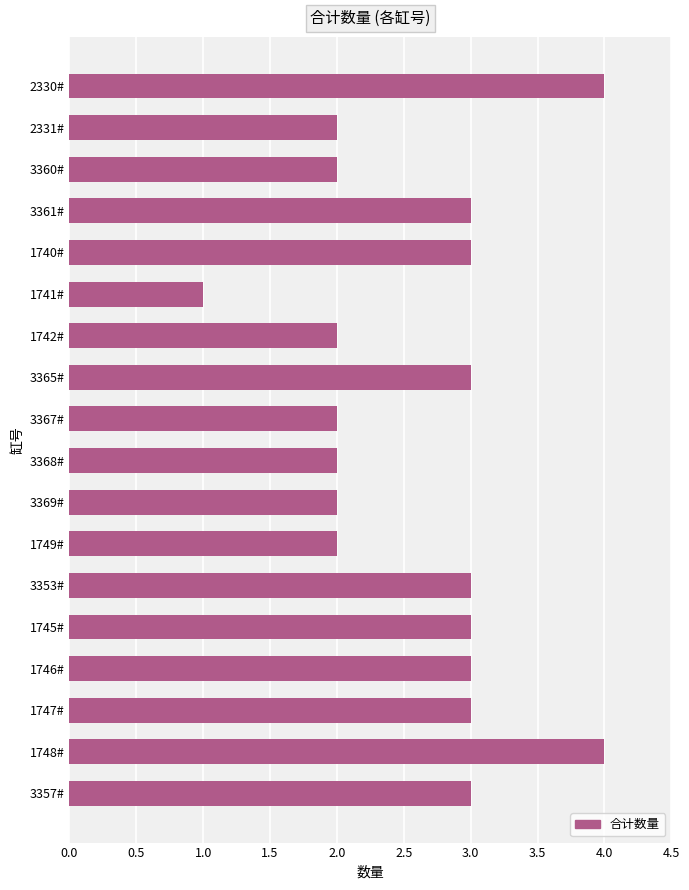

The value at 2330# is 4. True or false?

True